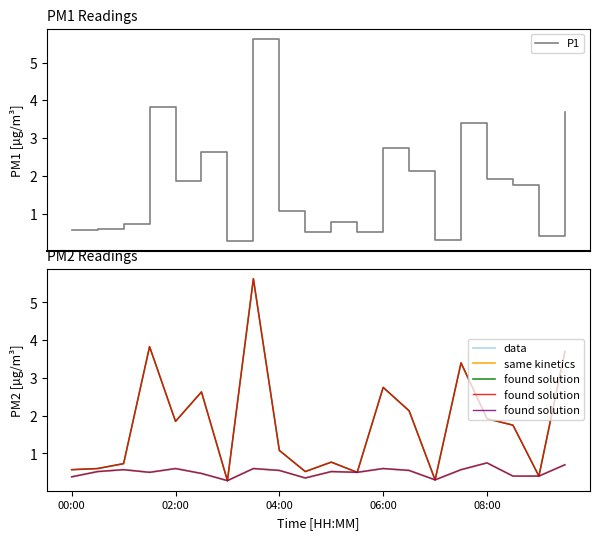

What is the minimum value for P1?

0.3